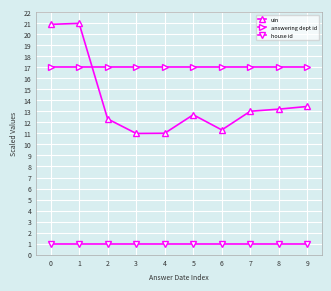

What is the value of the uin point at the 4th from the left?

11.0